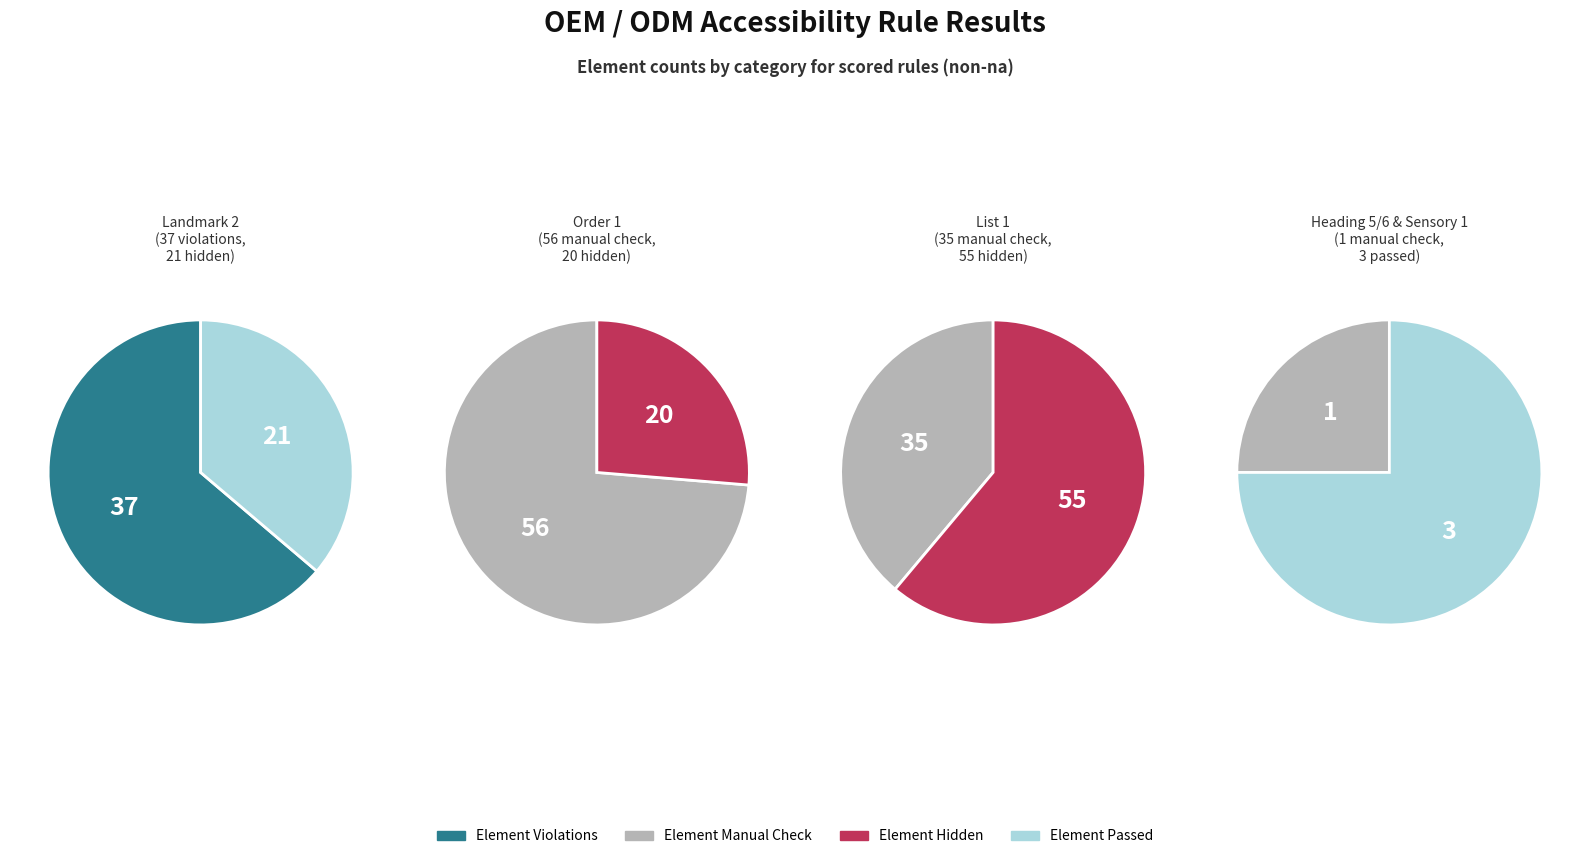

Combined, do List 1 and Heading 6 account for over 50%?

No